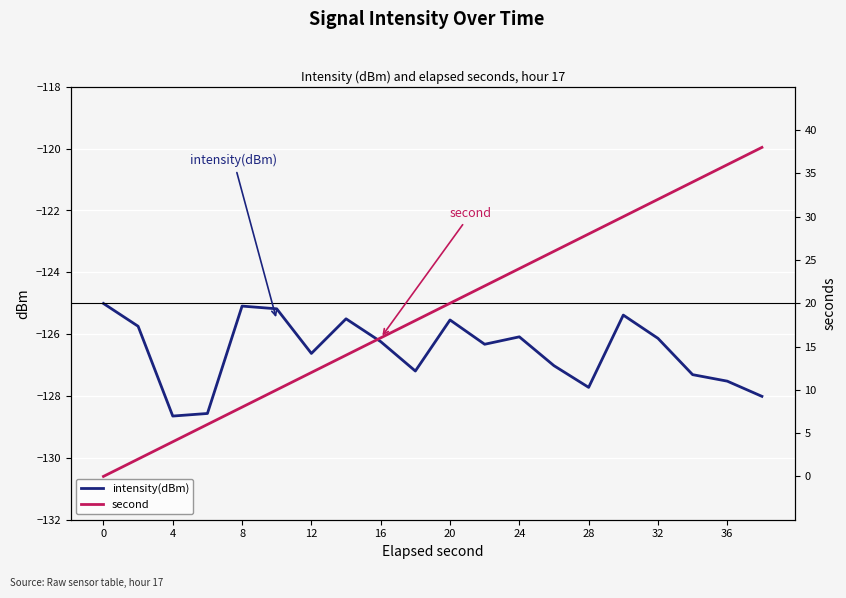

How many data points in intensity(dBm) are above -126?

7